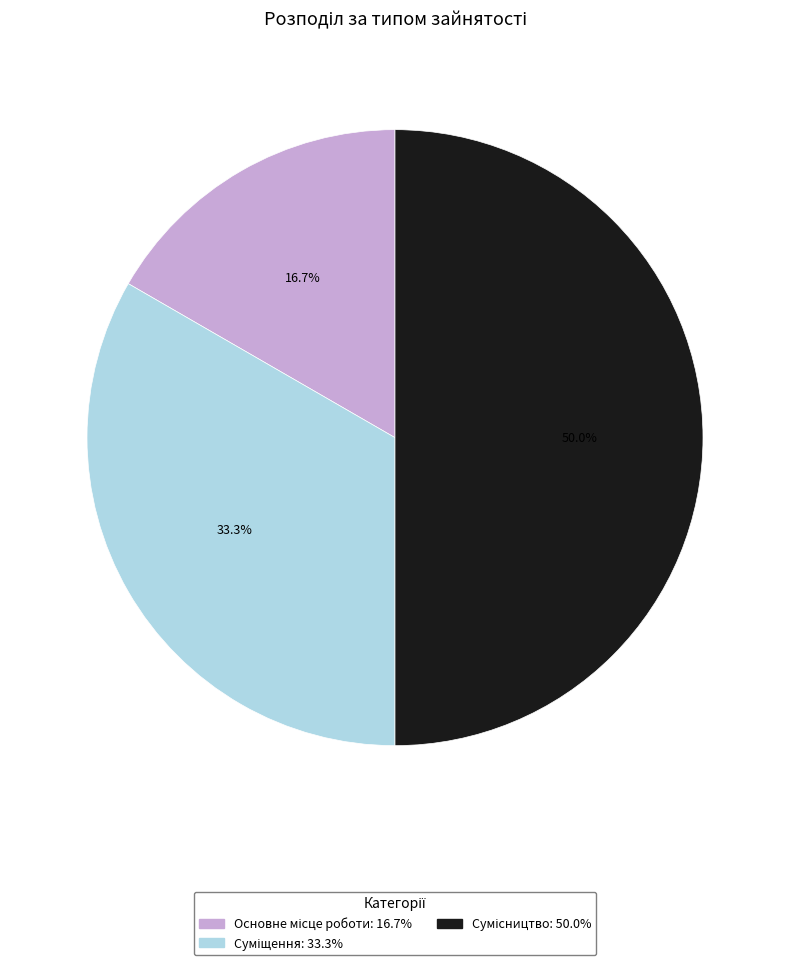

What is the smallest slice in the pie chart?

Основне місце роботи